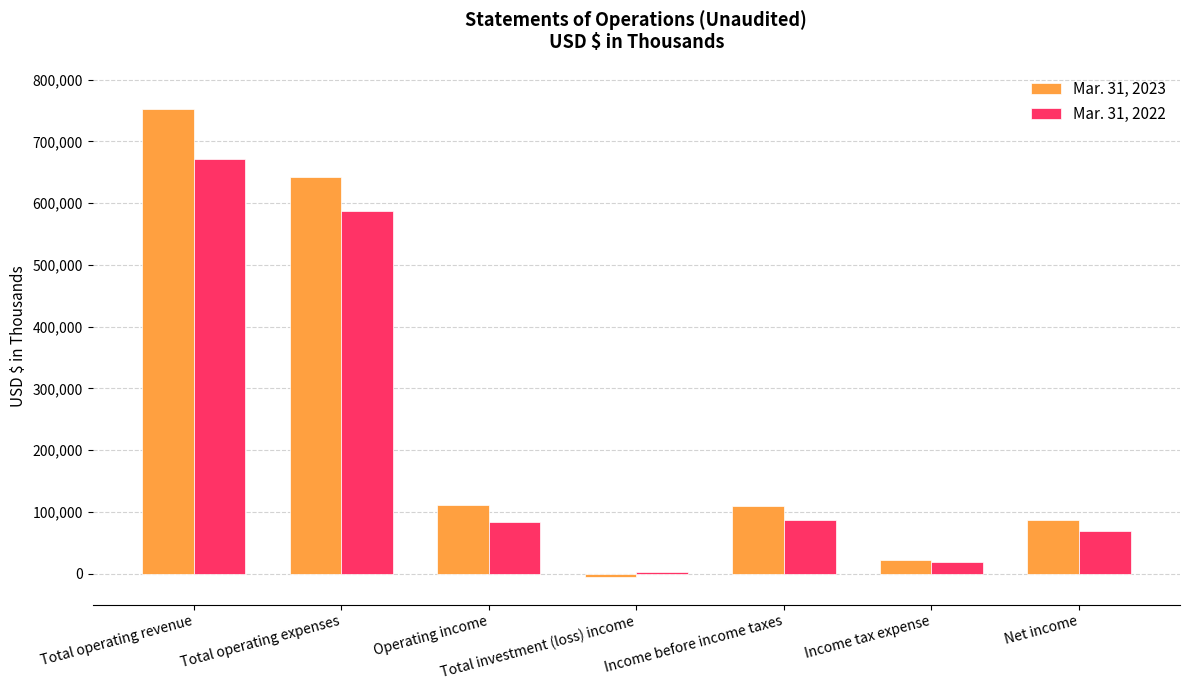

Rank the series by their average value, from lowest to highest.

Mar. 31, 2022, Mar. 31, 2023